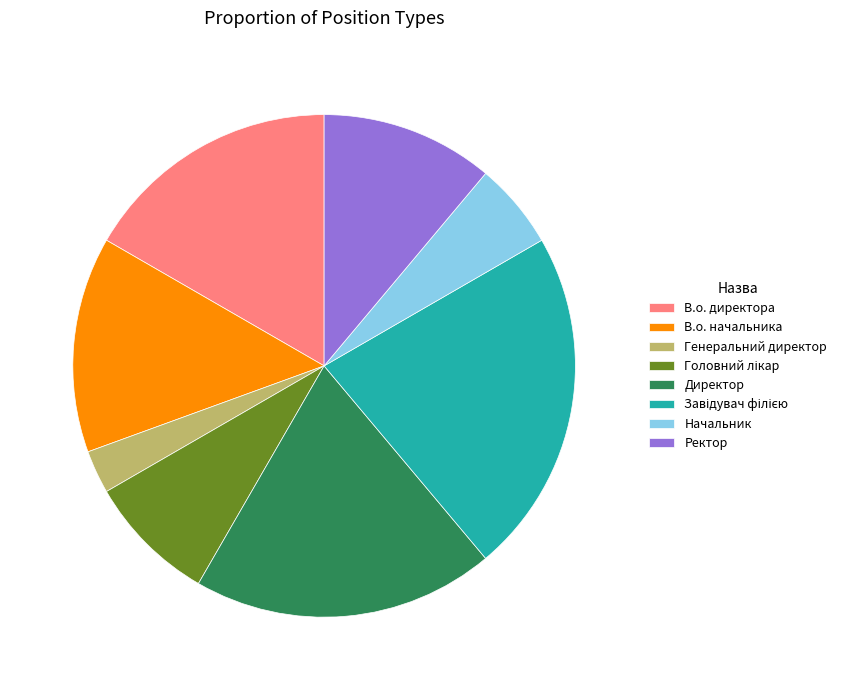

Between В.о. начальника and Директор, which is larger?

Директор